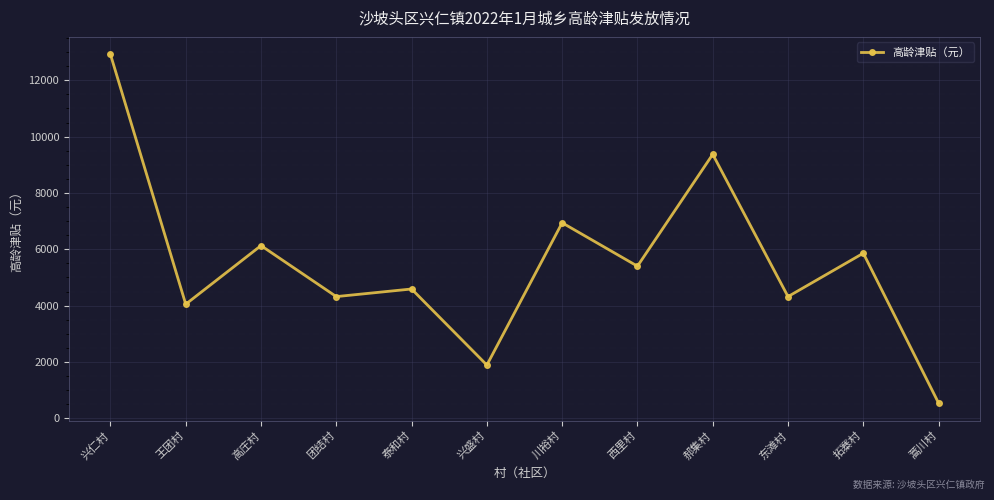

What is the sum of all values?

66330